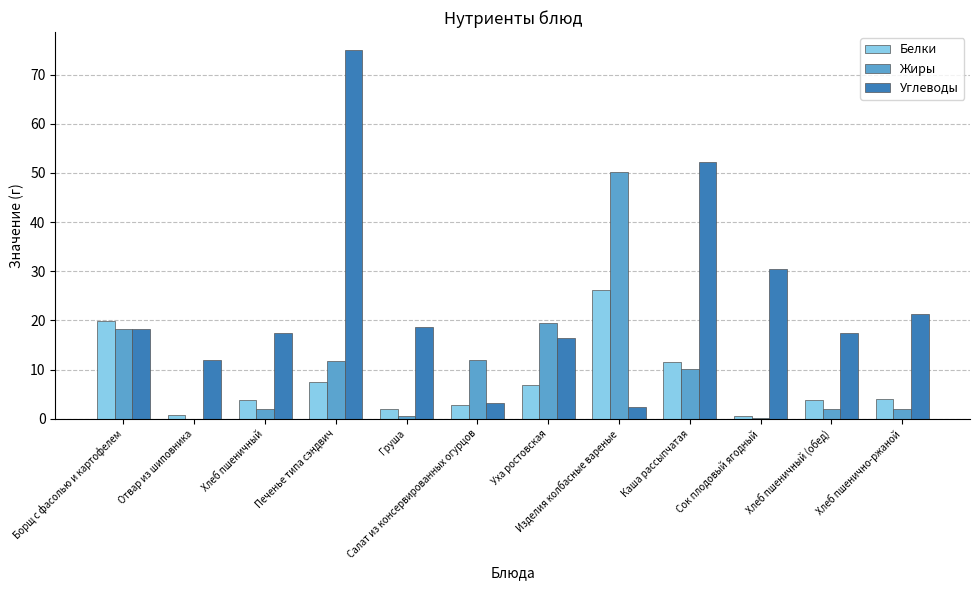

Are the bars grouped side by side (vs. stacked)?

Yes